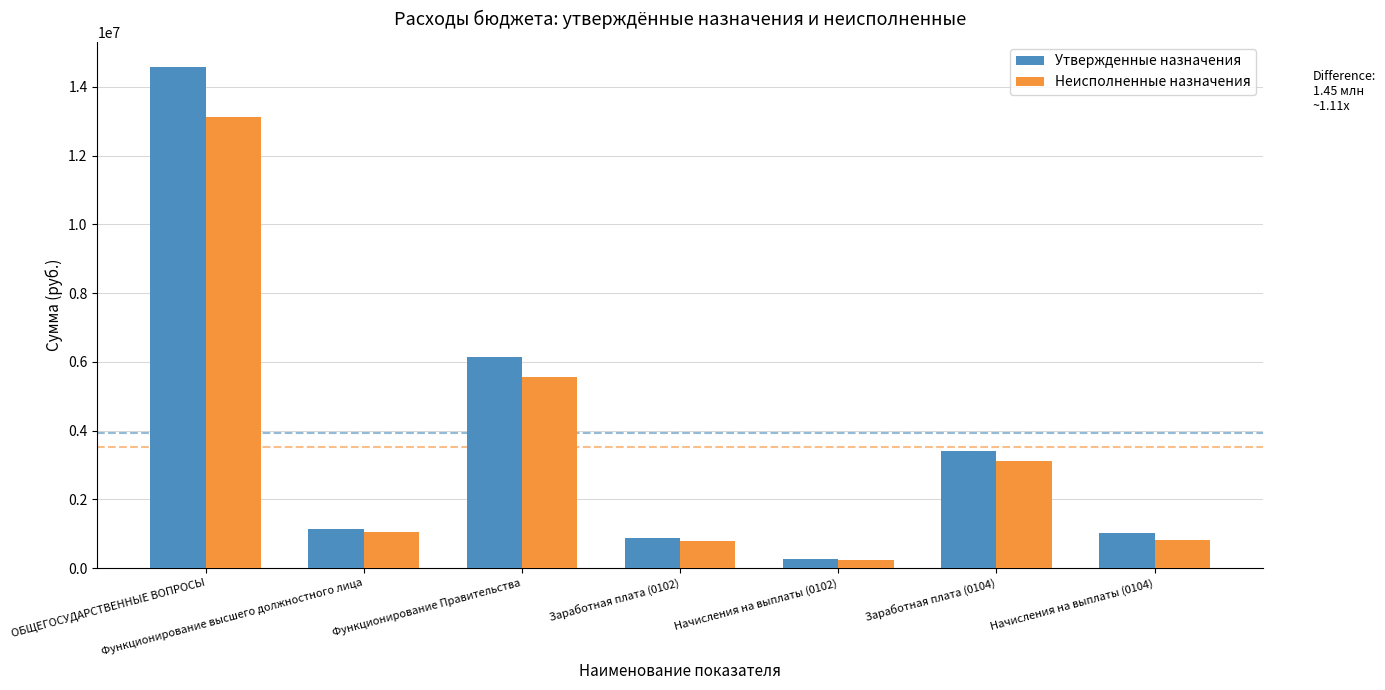

List the series in order of their overall mean, lowest first.

Неисполненные назначения, Утвержденные назначения